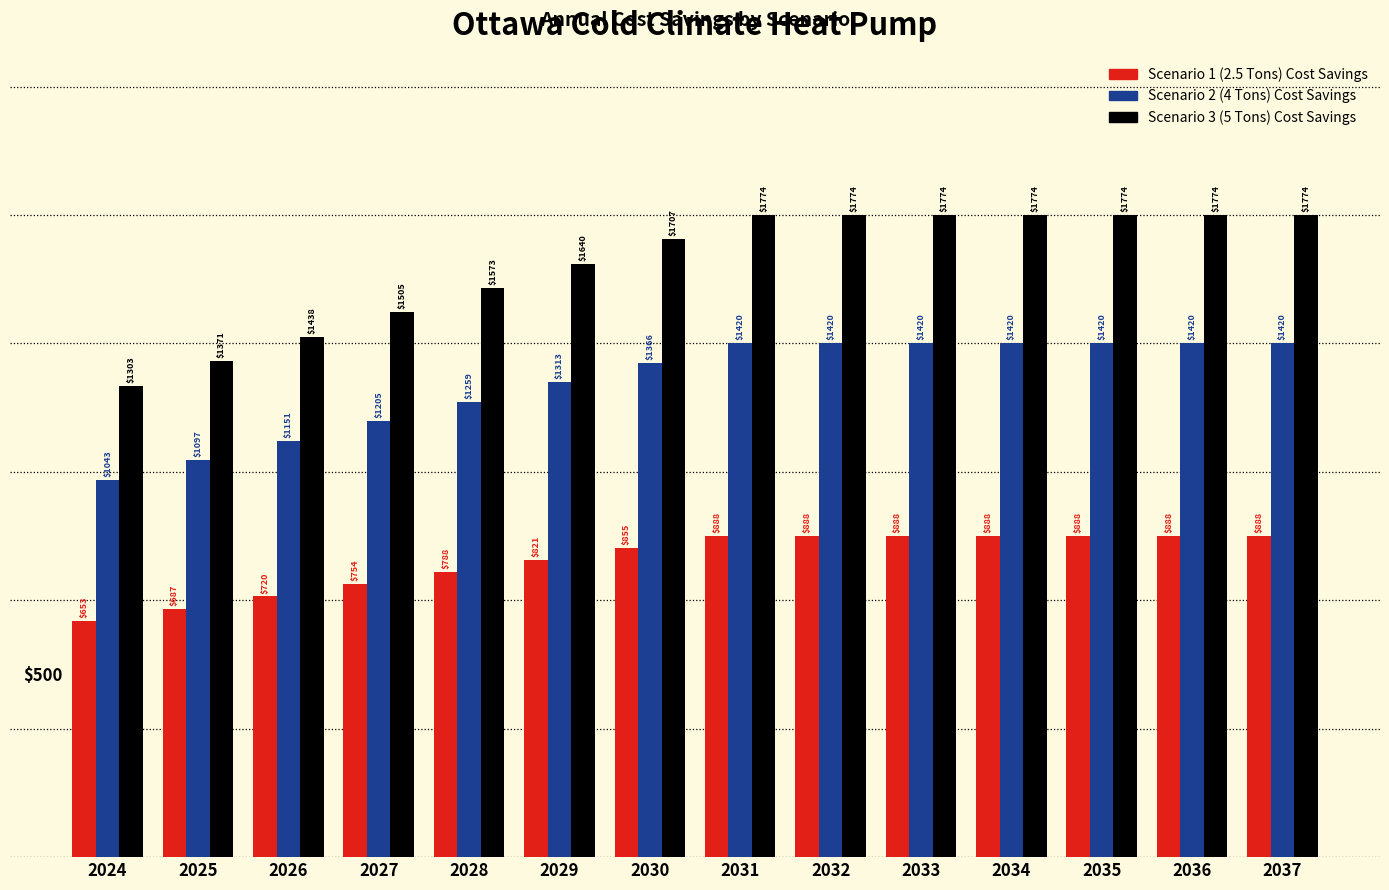

True or false: Scenario 3 (5 Tons) Cost Savings has a value of 1707.0 at 2030.

True